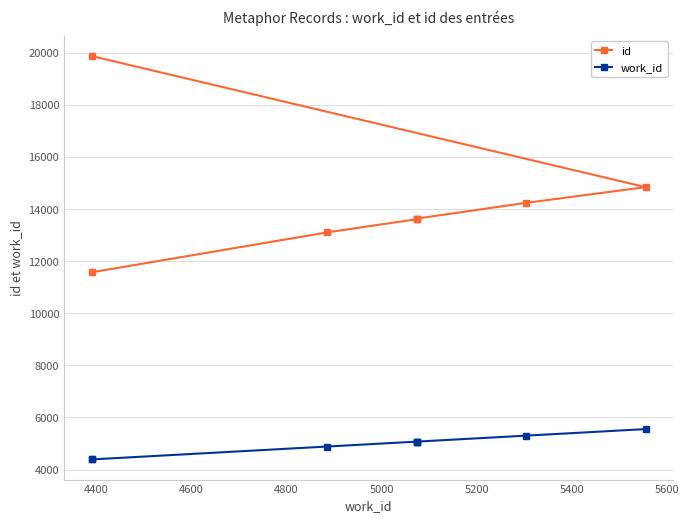

List the series in order of their overall mean, highest first.

id, work_id